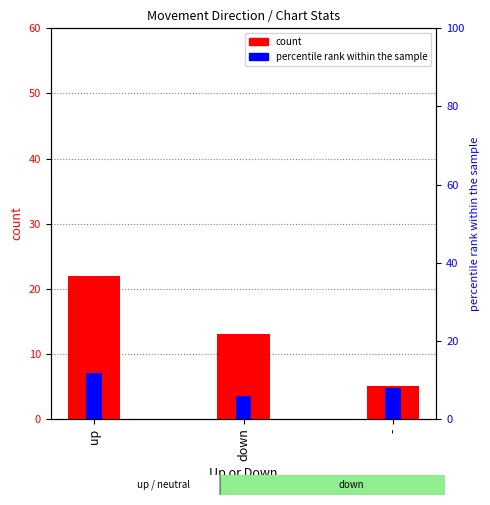

List the series in order of their peak value, lowest first.

percentile rank within the sample, count